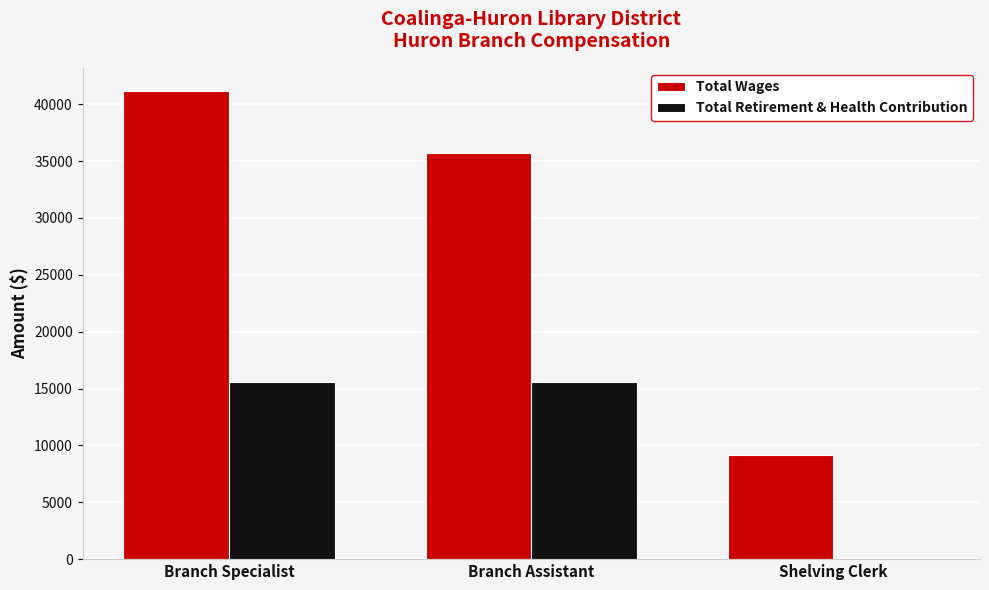

What is the greatest value displayed?

41148